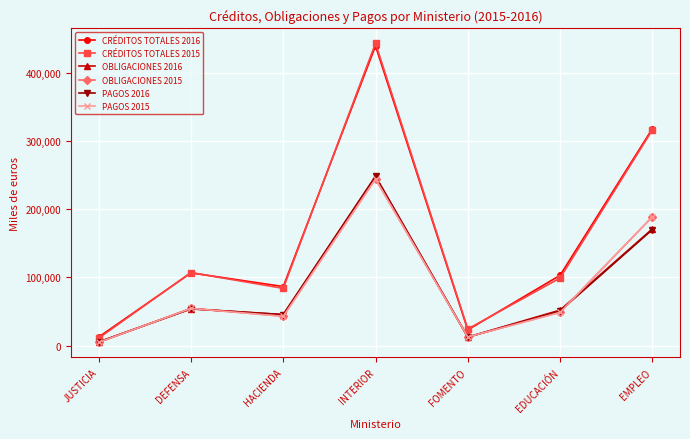

True or false: PAGOS 2015 and CRÉDITOS TOTALES 2016 intersect in this chart.

False